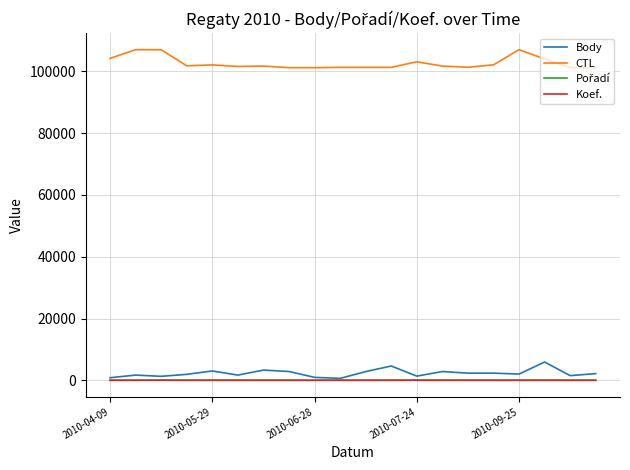

What is the highest value of the Koef. series?

10